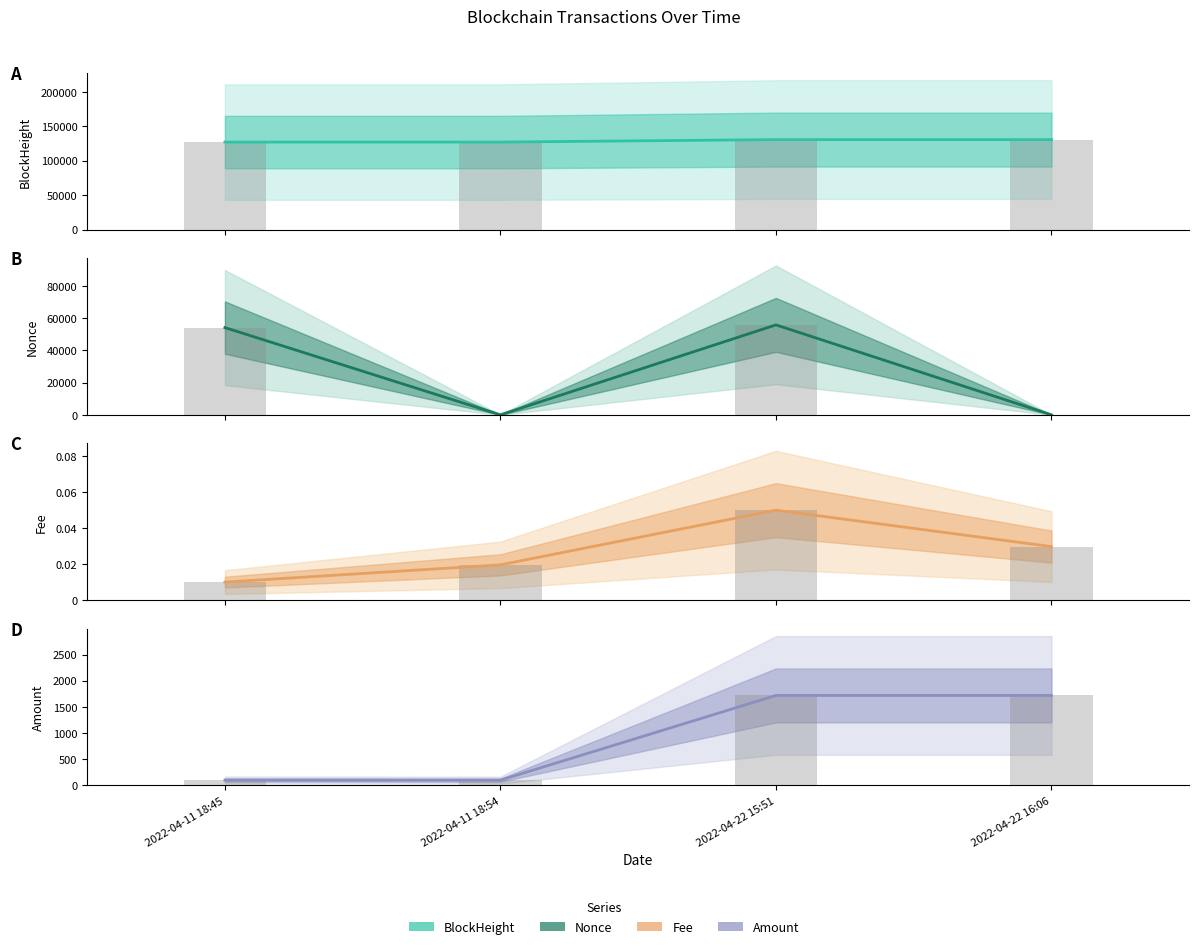

Which label corresponds to the smallest value in the chart?

2022-04-11 18:54